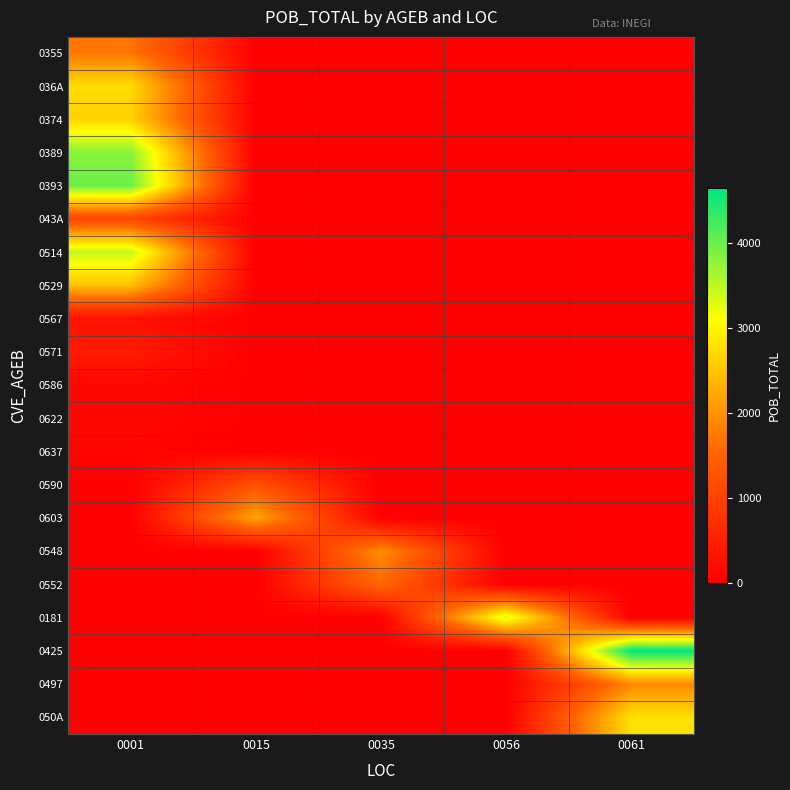

Which has a higher value, 0035 or 0001?

0001